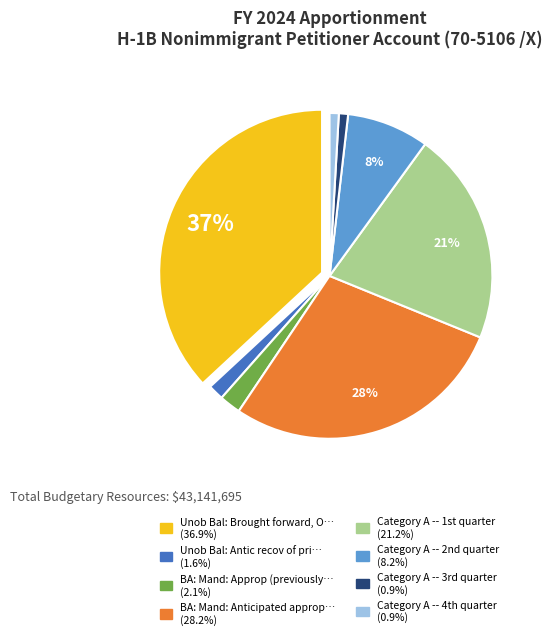

Is there a majority slice in this chart?

No